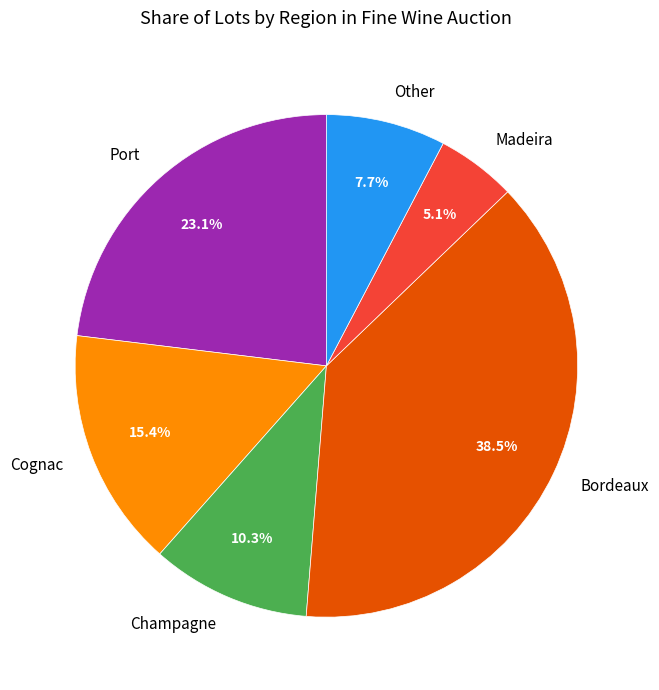

What portion of the pie excludes Cognac?

84.6%